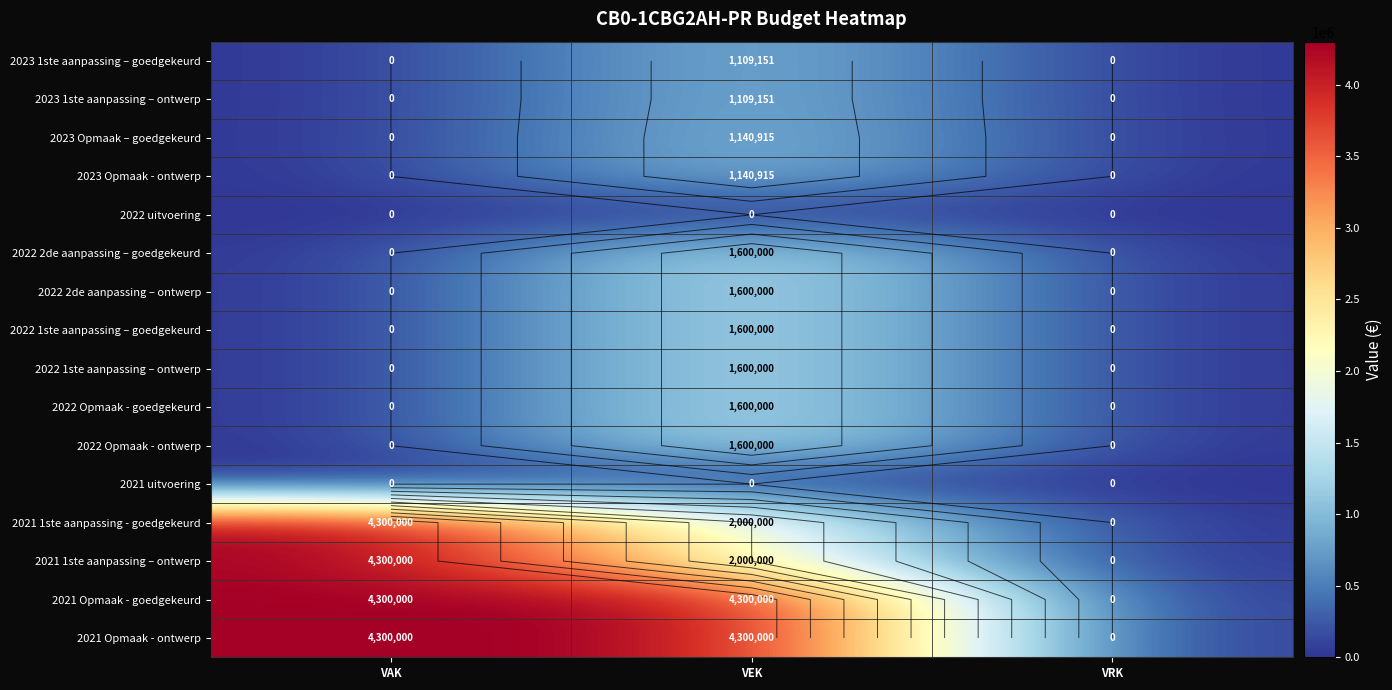

At which category is the sum across all series the highest?

VEK